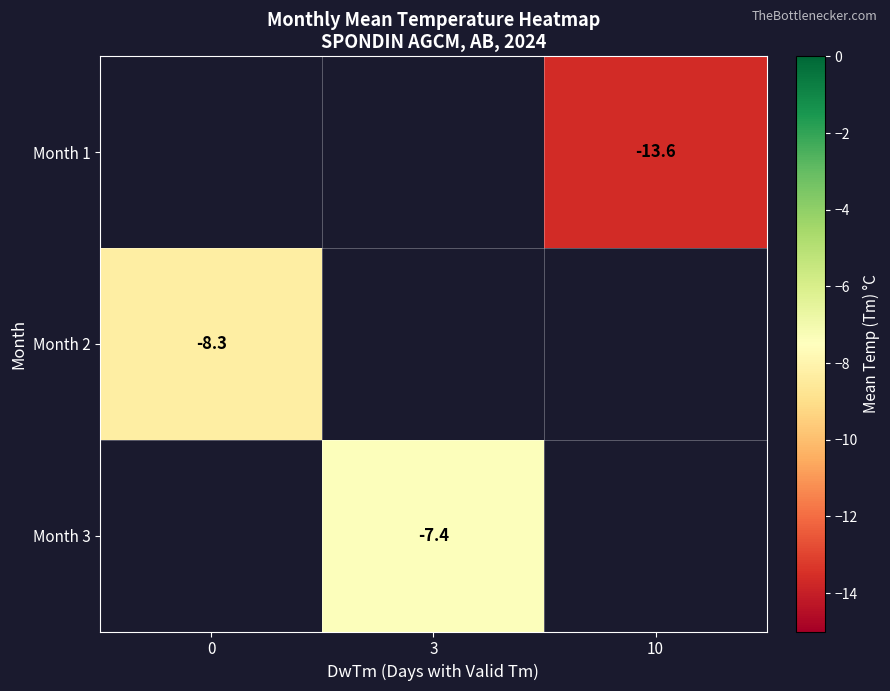

Is it true that Month 1 equals -13.6 at 10?

True